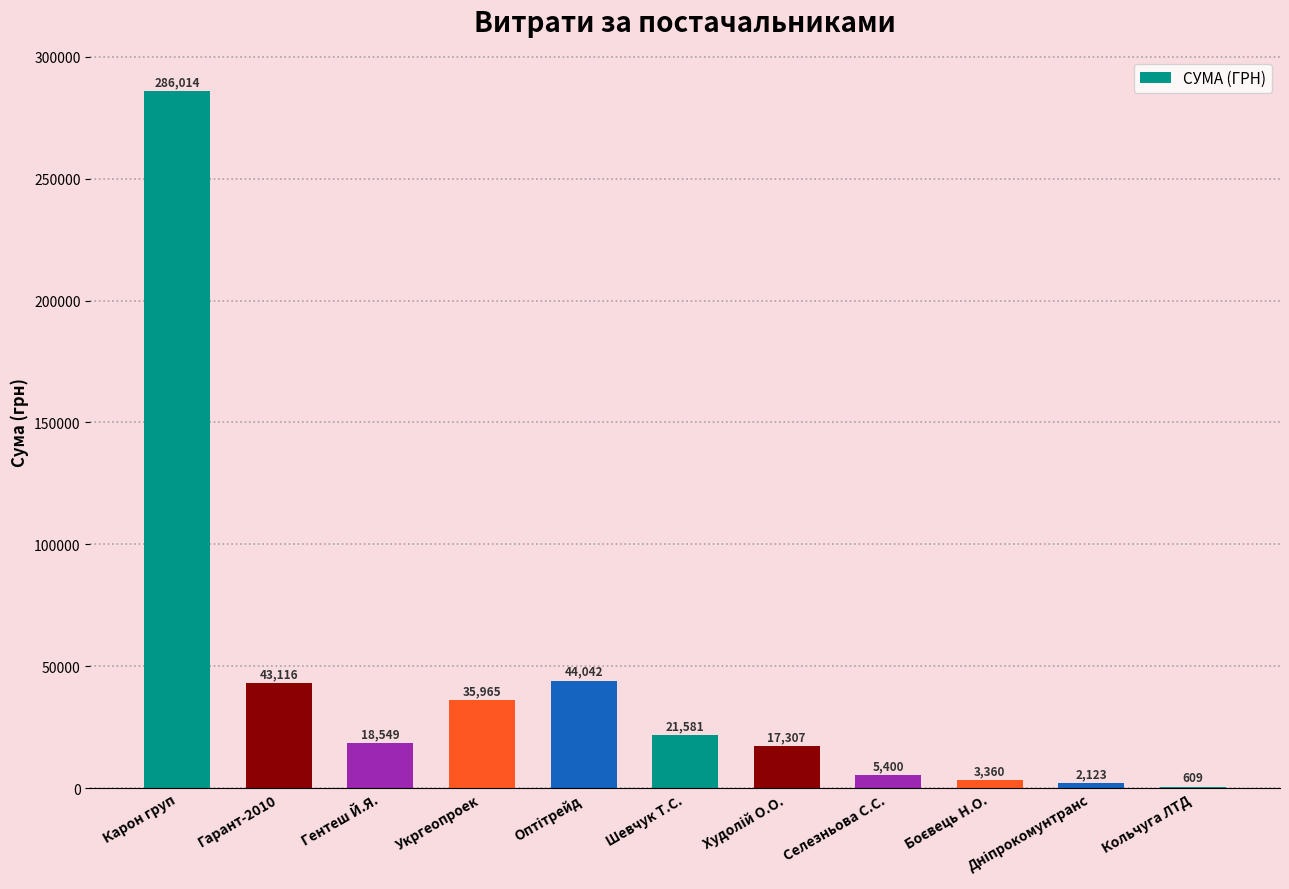

What is the greatest value displayed?

286013.9